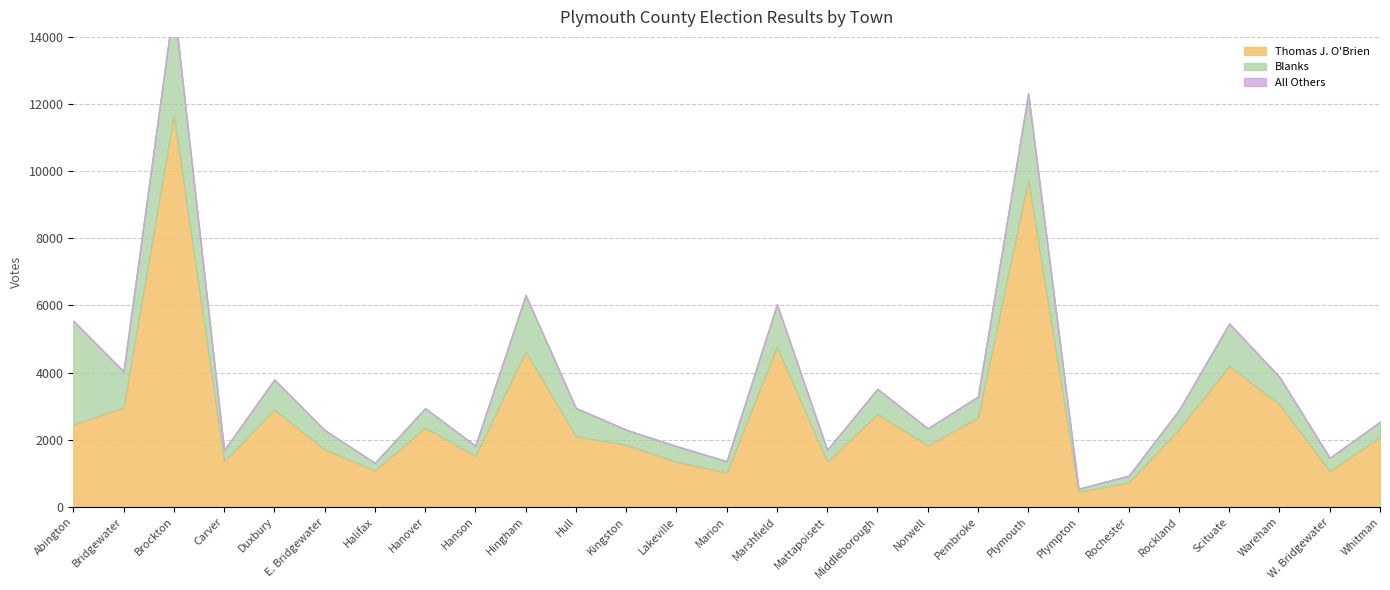

What are all the series names shown in the legend?

Thomas J. O'Brien, Blanks, All Others